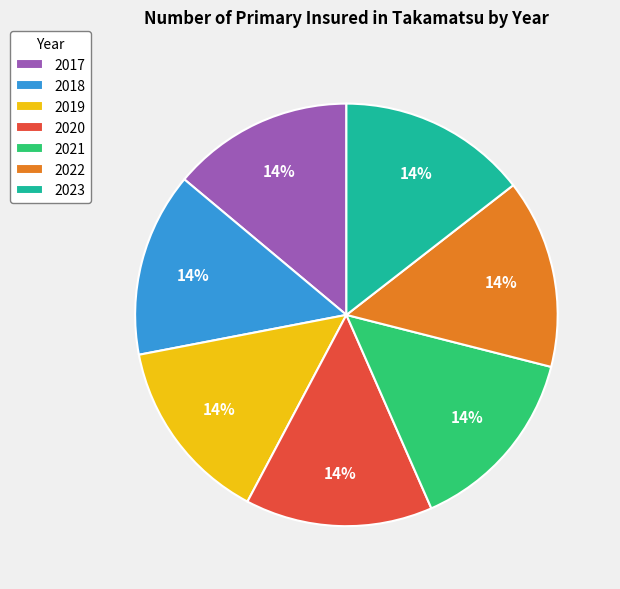

Count the number of slices in the pie.

7